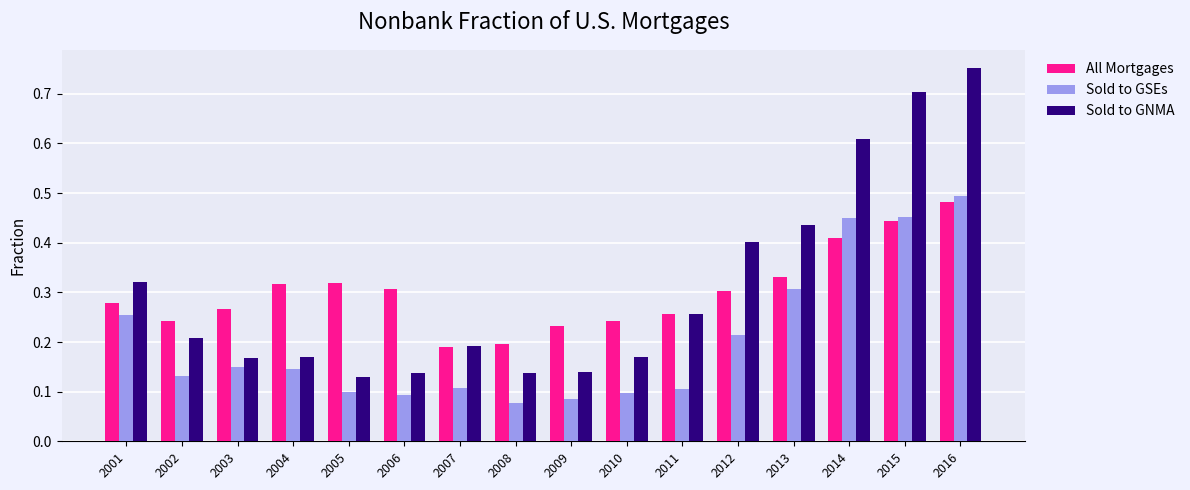

Is the value of Sold to GNMA at 2005 greater than the value of All Mortgages at 2012?

No